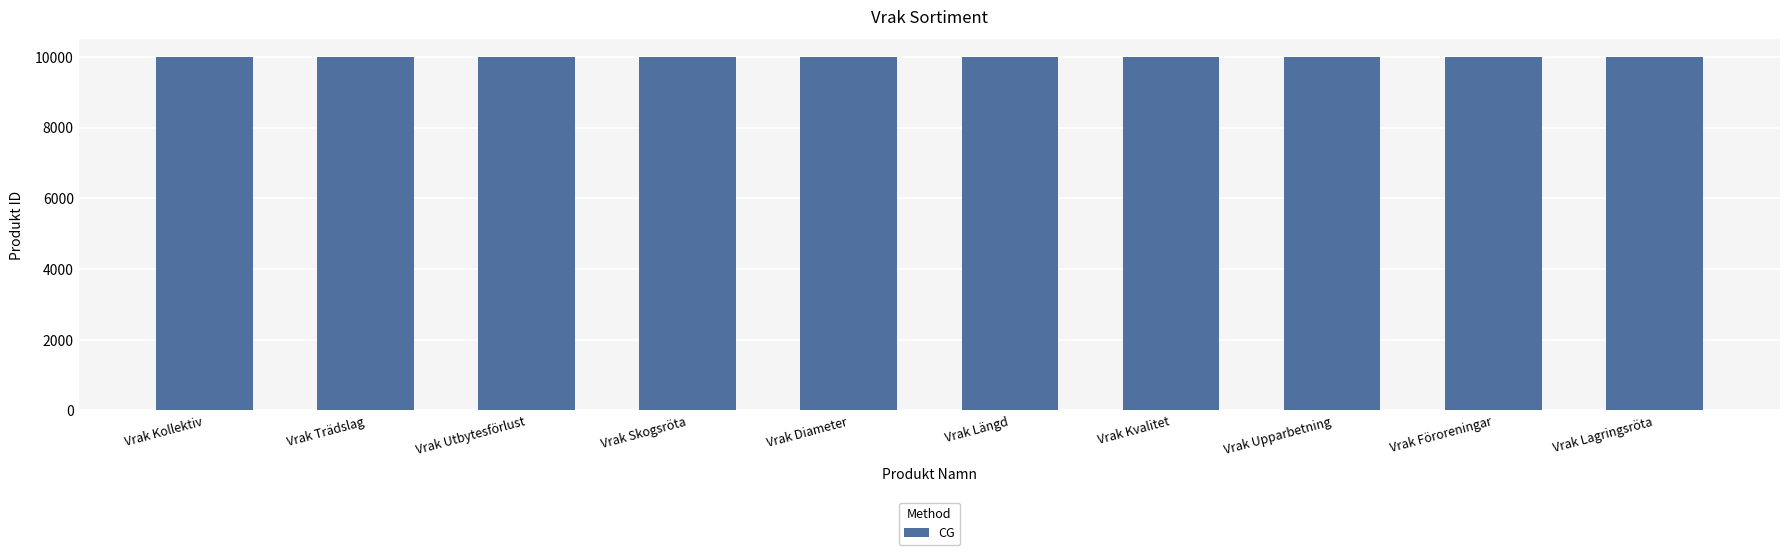

What is the approximate value at Vrak Trädslag?

9991